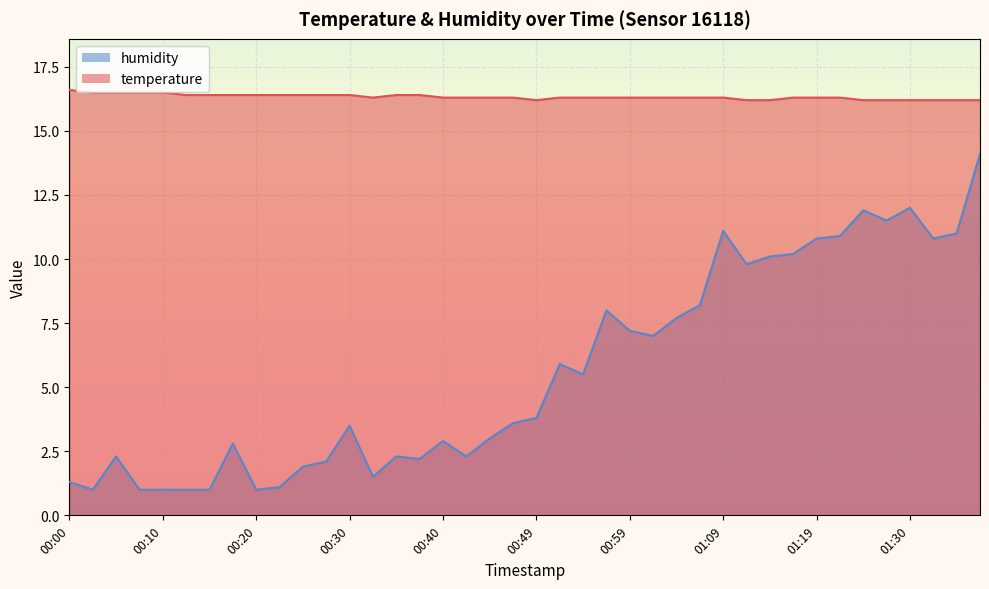

At how many categories does at least one series exceed 12?

40